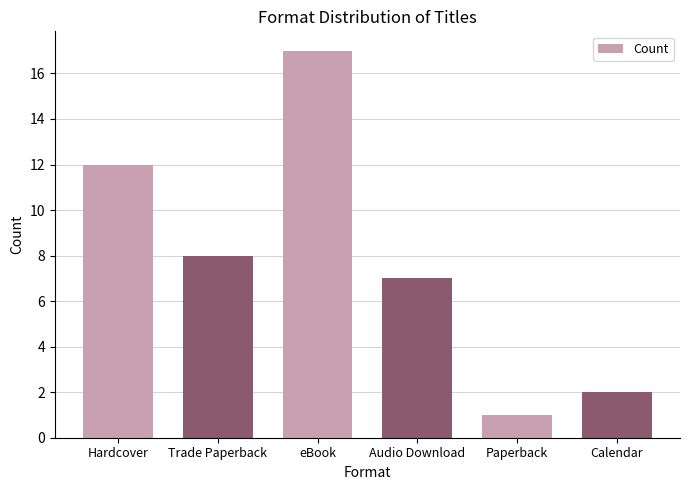

Does the chart contain any negative values?

No